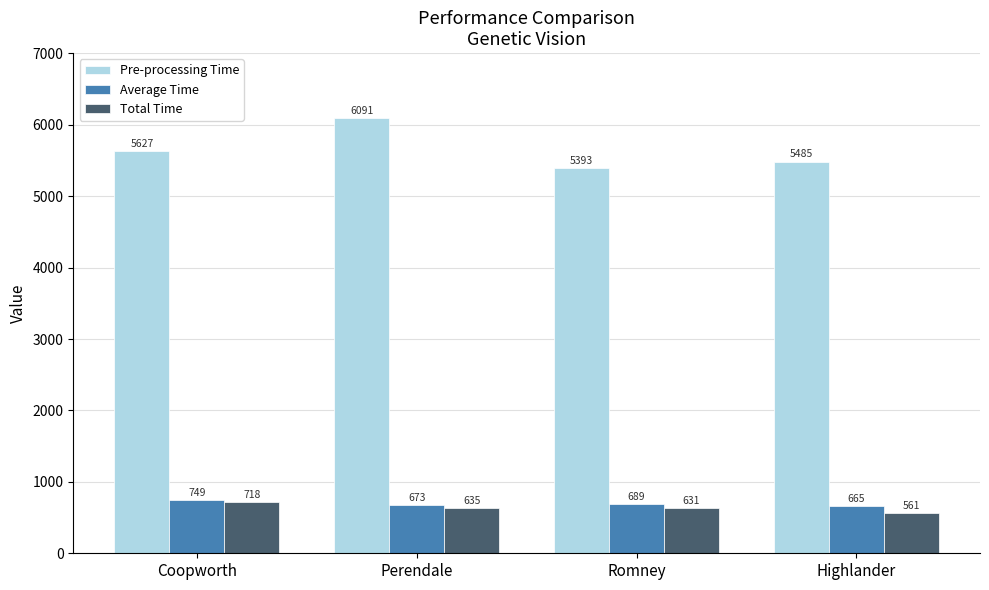

Between Coopworth and Romney, which series saw the biggest shift?

Pre-processing Time